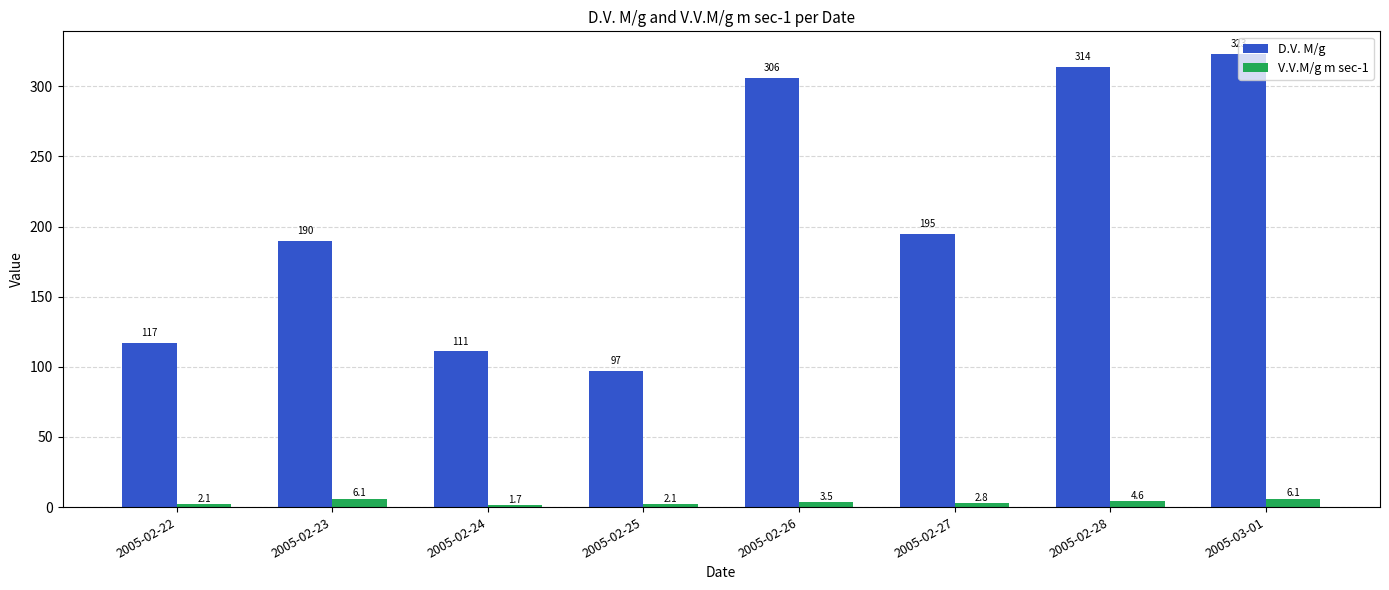

Reading right to left, list all the values displayed in this chart.

D.V. M/g: 2005-03-01=323.0	2005-02-28=314.0	2005-02-27=195.0	2005-02-26=306.0	2005-02-25=97.0	2005-02-24=111.0	2005-02-23=190.0	2005-02-22=117.0
V.V.M/g m sec-1: 2005-03-01=6.1	2005-02-28=4.6	2005-02-27=2.8	2005-02-26=3.5	2005-02-25=2.1	2005-02-24=1.7	2005-02-23=6.1	2005-02-22=2.1